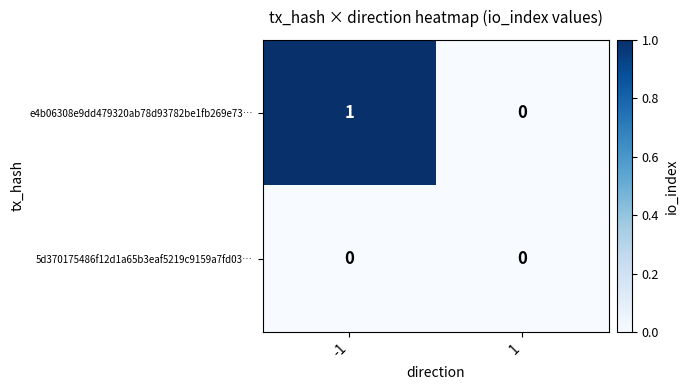

List the series in order of their peak value, highest first.

e4b06308e9dd479320ab78d93782be1fb269e73…, 5d370175486f12d1a65b3eaf5219c9159a7fd03…